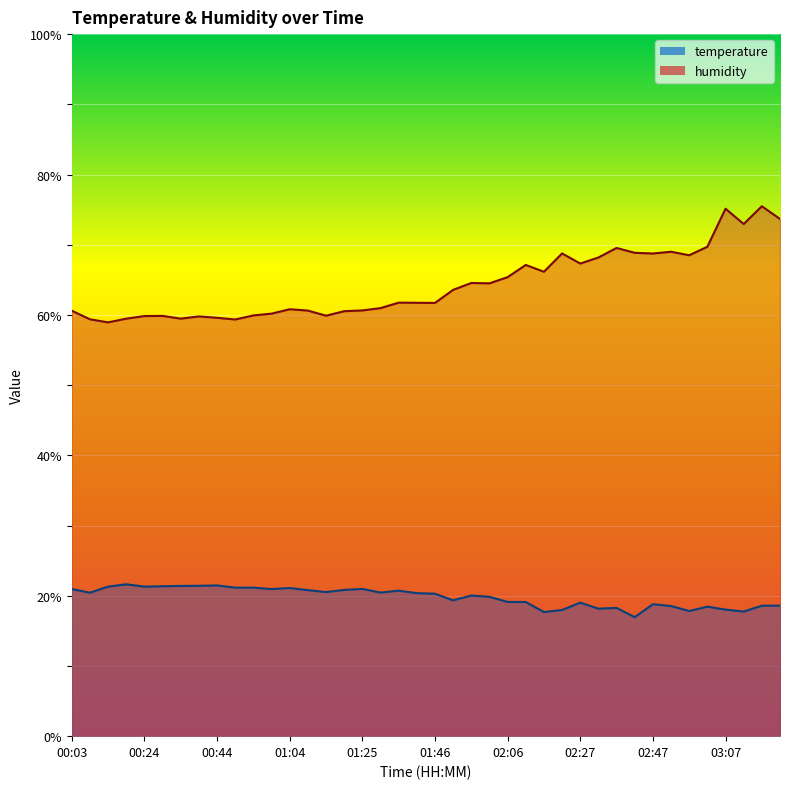

What is the label of the 30th point from the right?

00:54